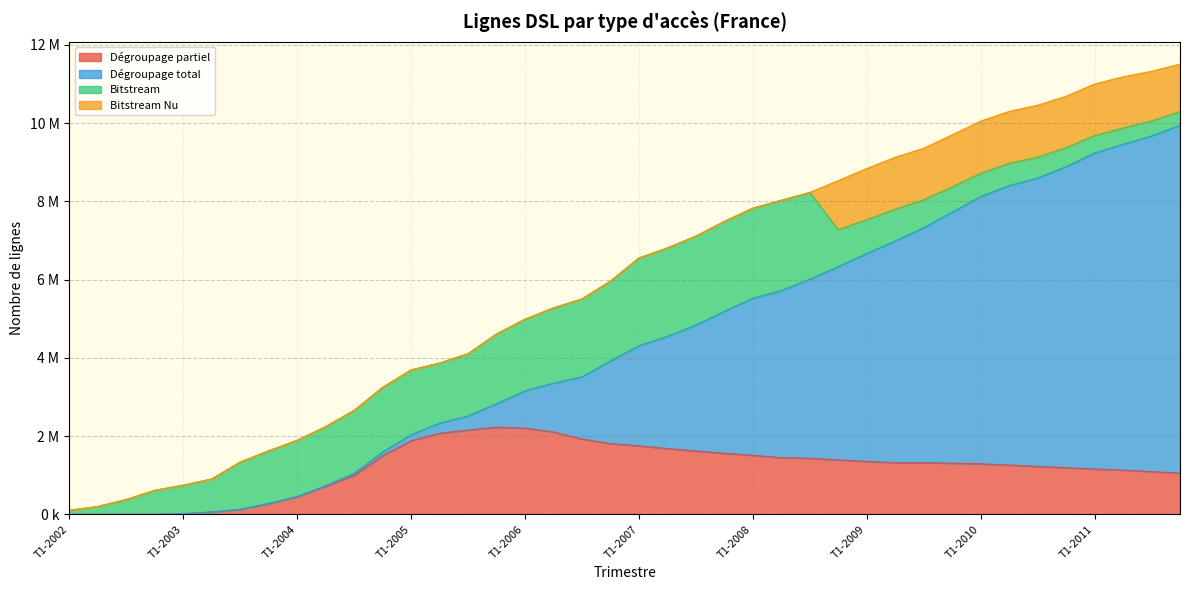

What position from the right is T3-2007?

18